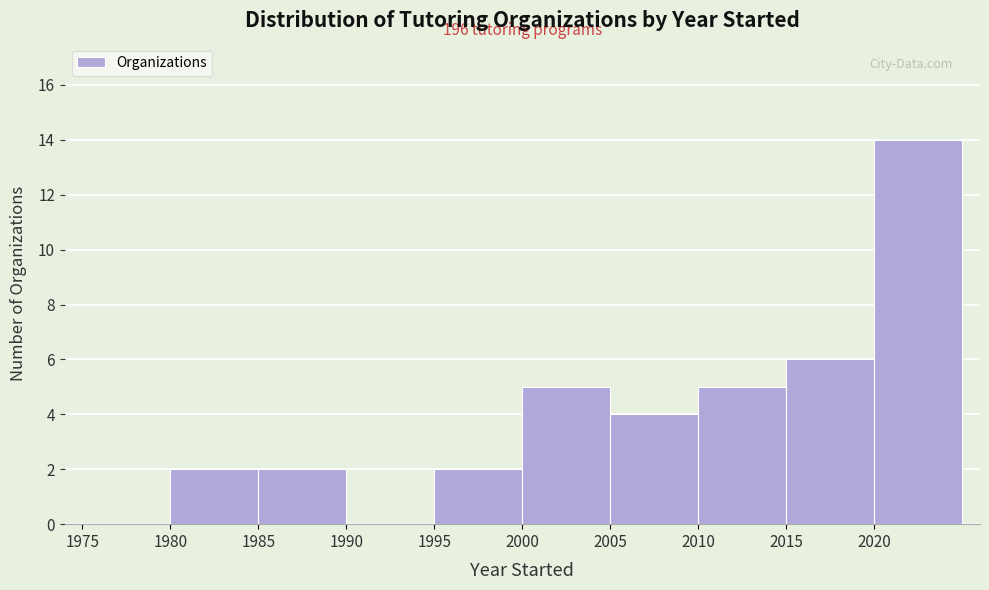

Over which range of the x-axis is the bar tallest?

2020 to 2025